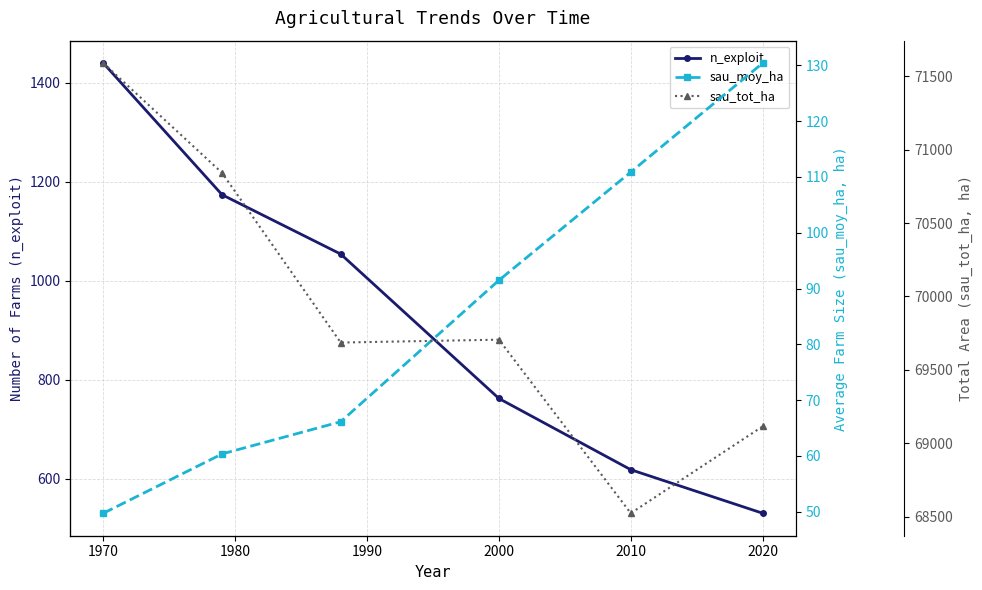

How many data points does each series have?

6